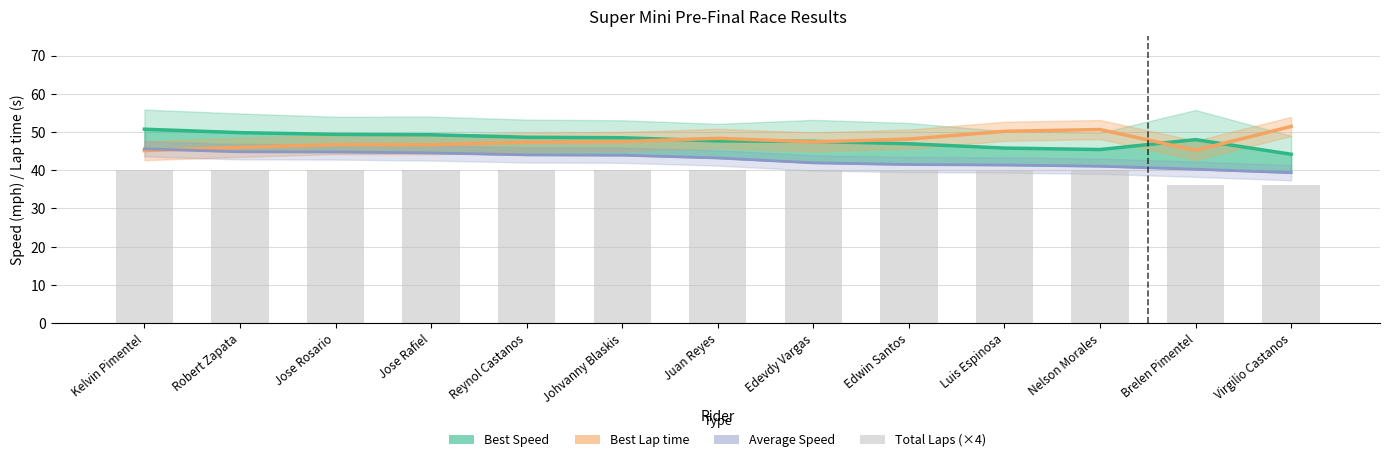

At which label is Total Laps (×4) closest to 38?

Kelvin Pimentel